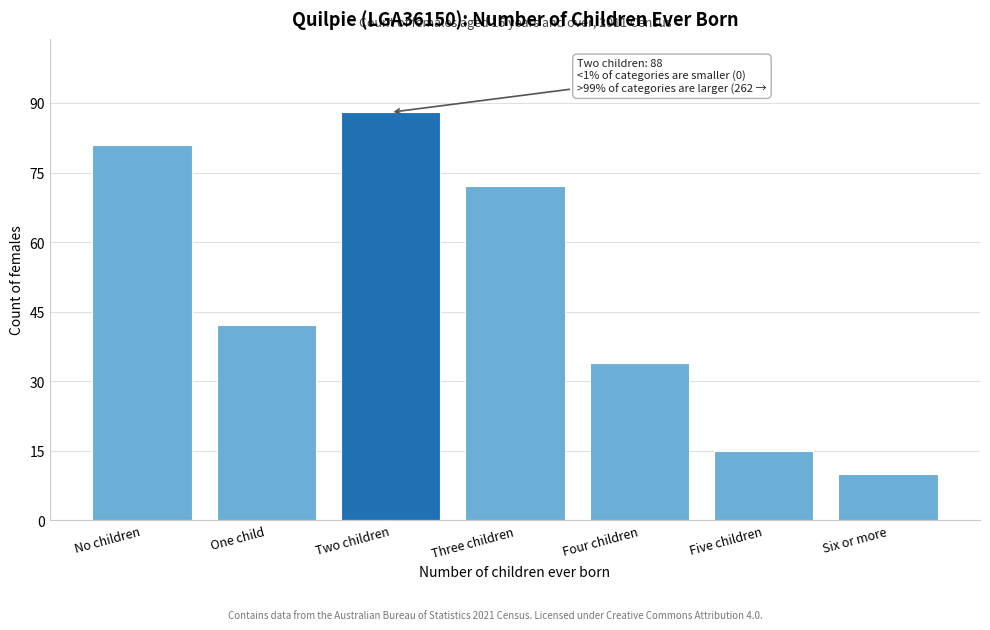

Reading left to right, what are all the values shown in this chart?

No children=81	One child=42	Two children=88	Three children=72	Four children=34	Five children=15	Six or more=10